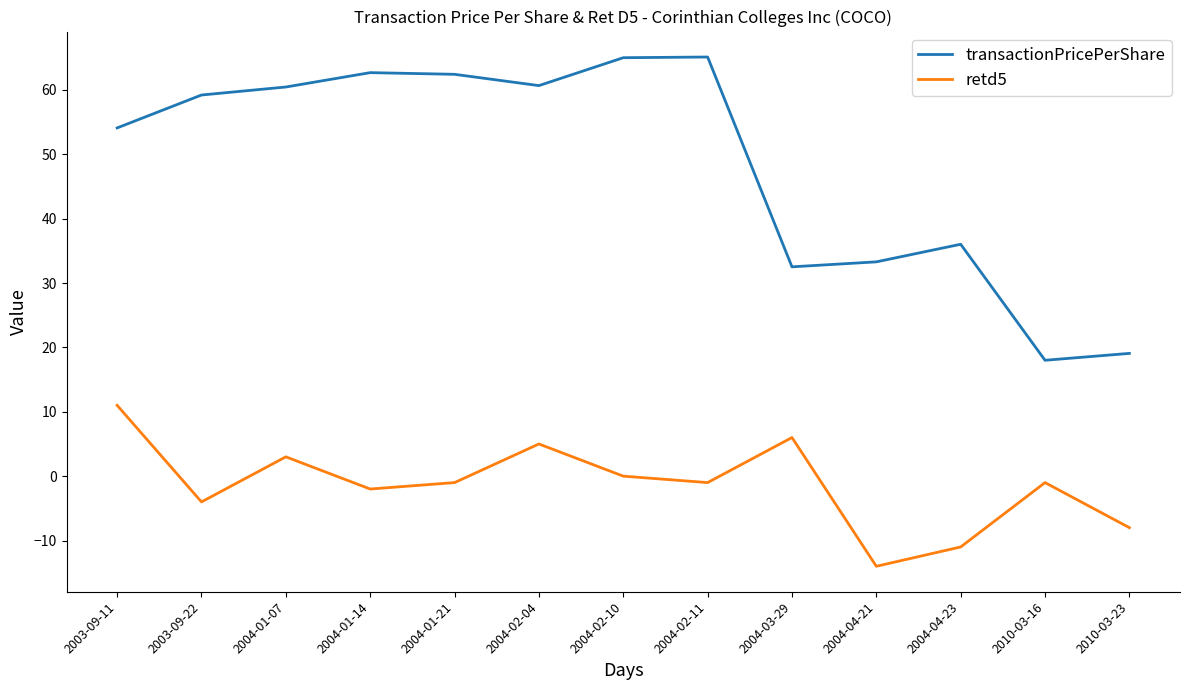

Which series has the widest spread of values?

transactionPricePerShare